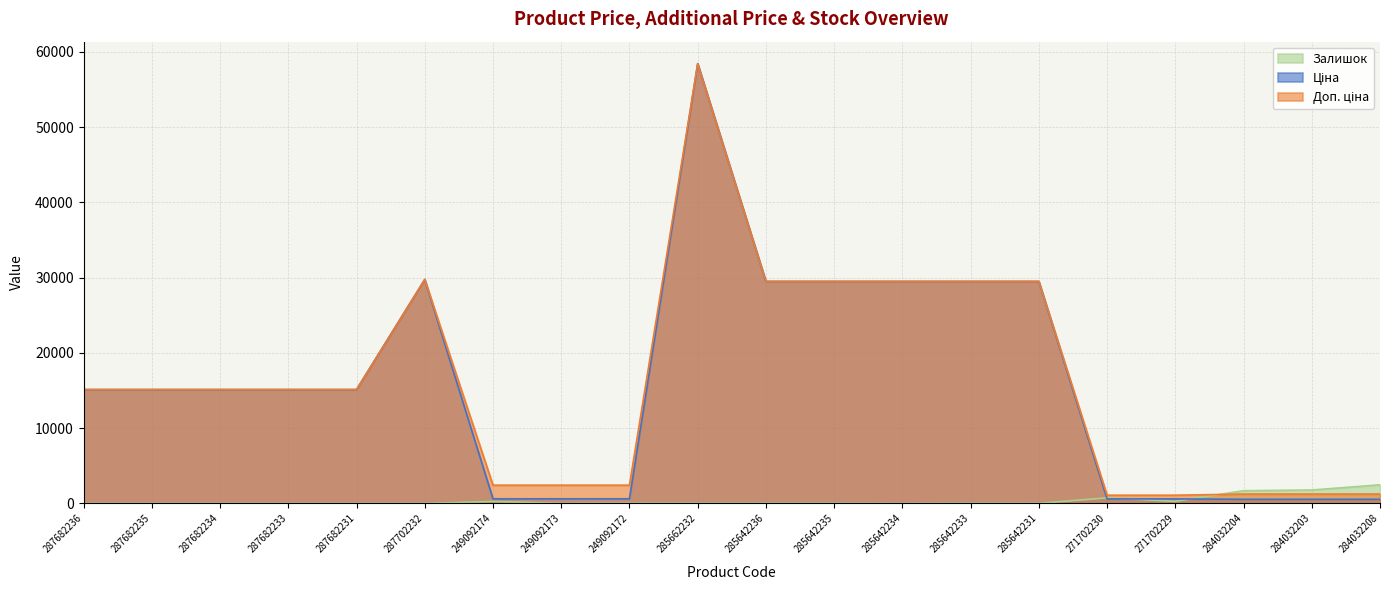

Reading left to right, list all the values displayed in this chart.

Ціна: 15120.0	15120.0	15120.0	15120.0	15120.0	29747.2	603.7	603.7	603.7	58426.5	29491.5	29491.5	29491.5	29491.5	29491.5	589.9	589.9	539.0	539.0	539.0
Доп. ціна: 15120.0	15120.0	15120.0	15120.0	15120.0	29747.2	2414.8	2414.8	2414.8	58426.5	29491.5	29491.5	29491.5	29491.5	29491.5	1081.7	1081.7	1235.4	1235.4	1235.4
Залишок: 0.0	0.0	0.0	0.0	0.0	0.0	247.0	0.0	21.0	12.0	11.0	11.0	0.0	13.0	4.0	735.0	272.0	1682.0	1774.0	2465.0